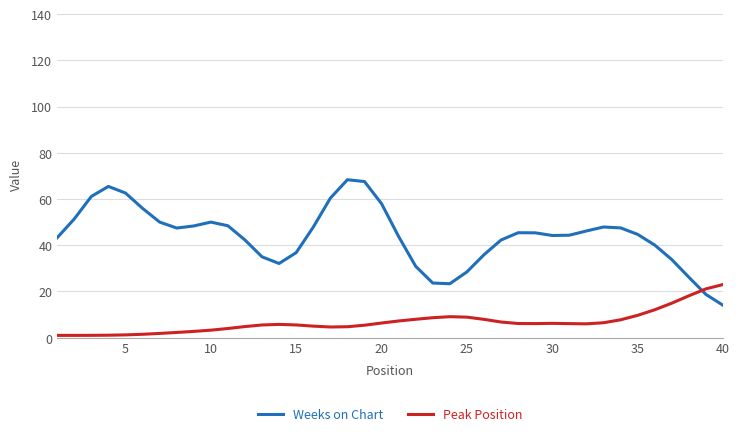

How many intersections are there between Weeks on Chart and Peak Position?

1